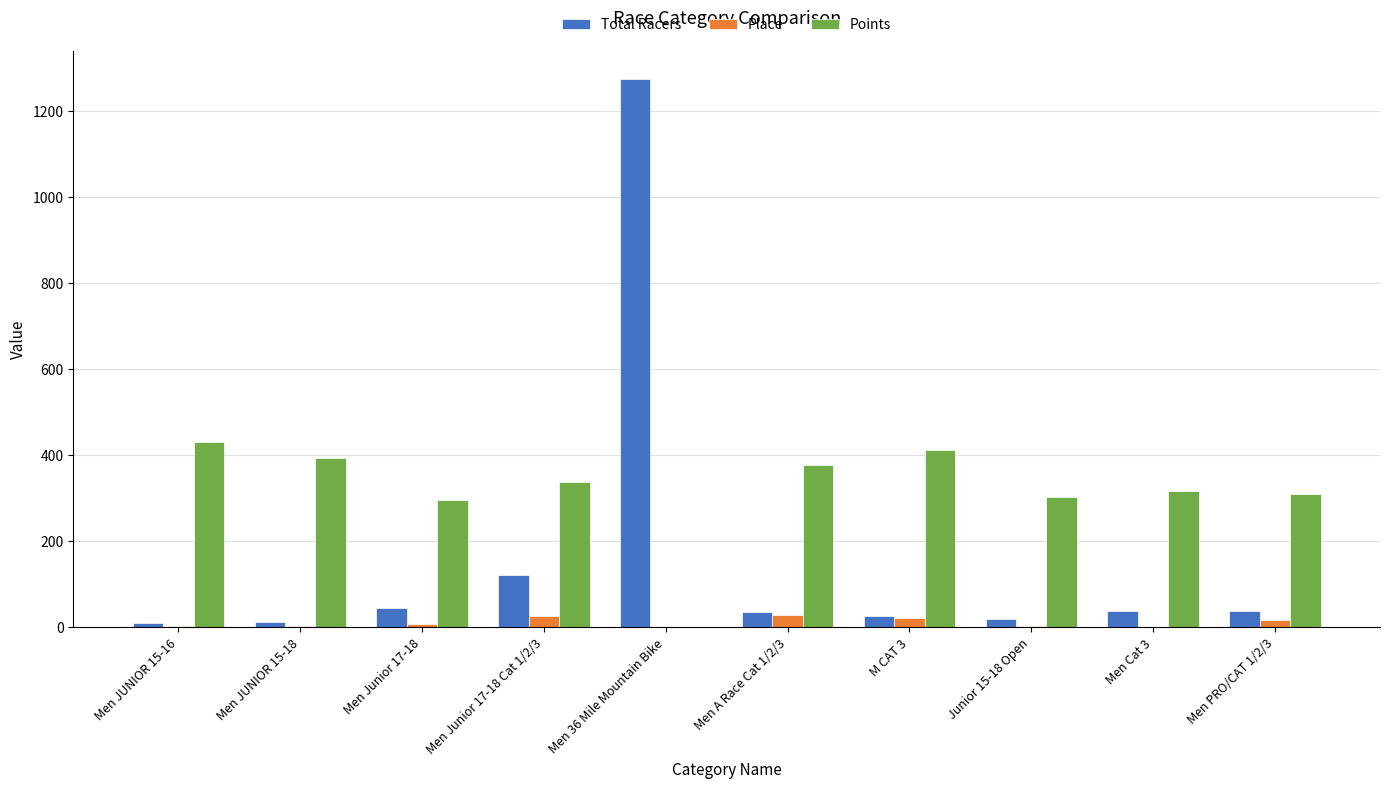

At which category is the sum across all series the highest?

Men 36 Mile Mountain Bike